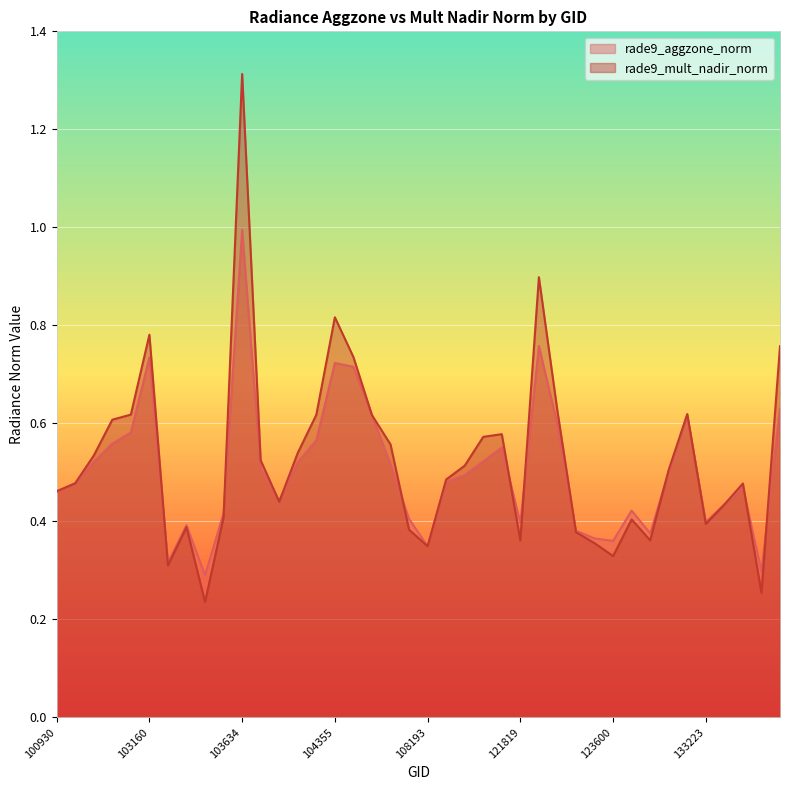

How many lines are shown in the chart?

2